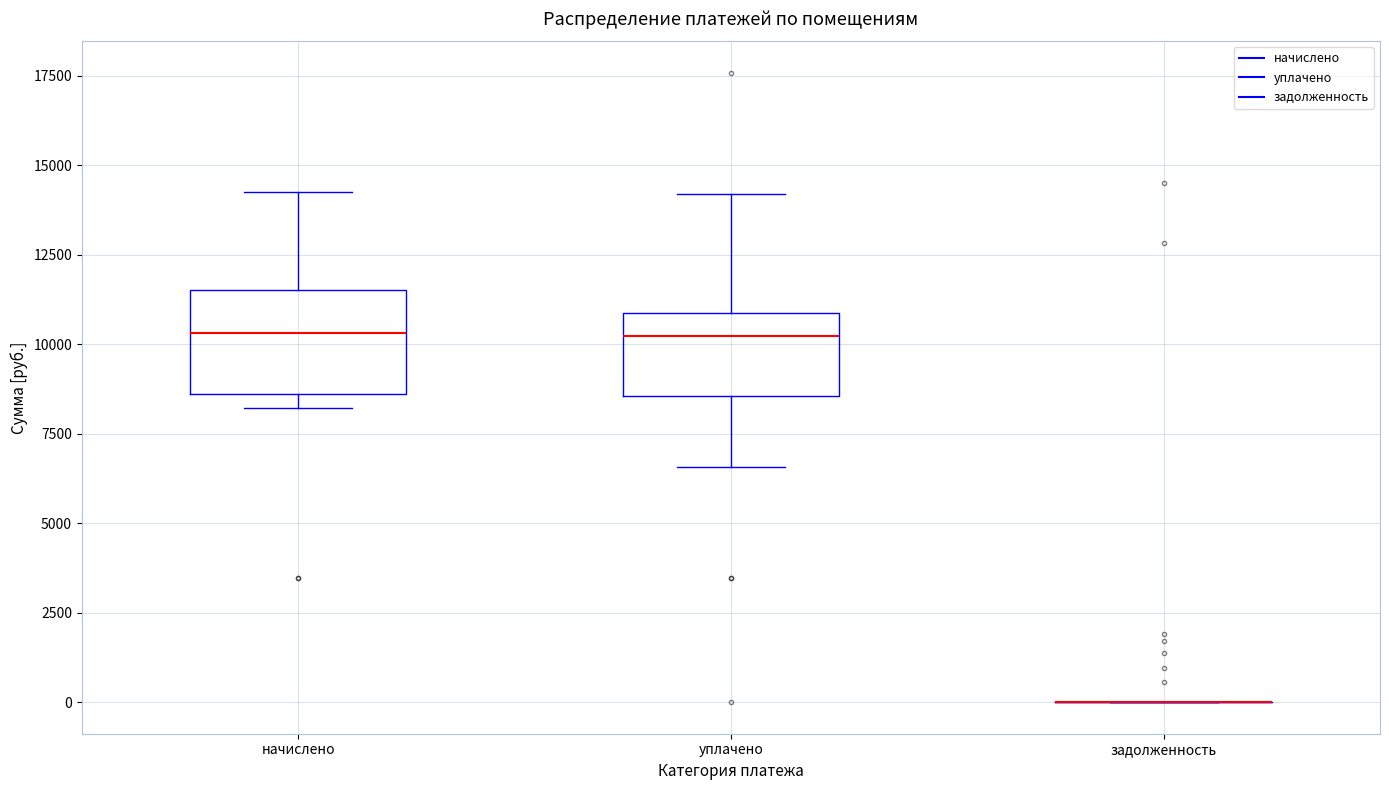

Comparing the boxes themselves (not the whiskers), which one is the tallest?

начислено